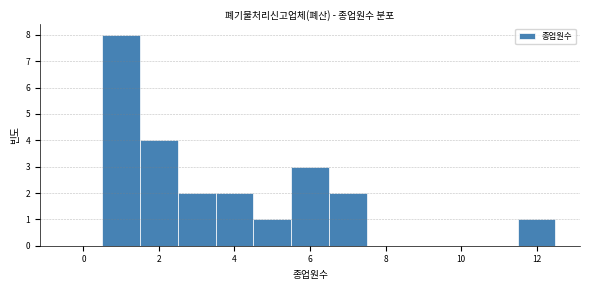

Over which range of the x-axis is the bar tallest?

0.5 to 1.5